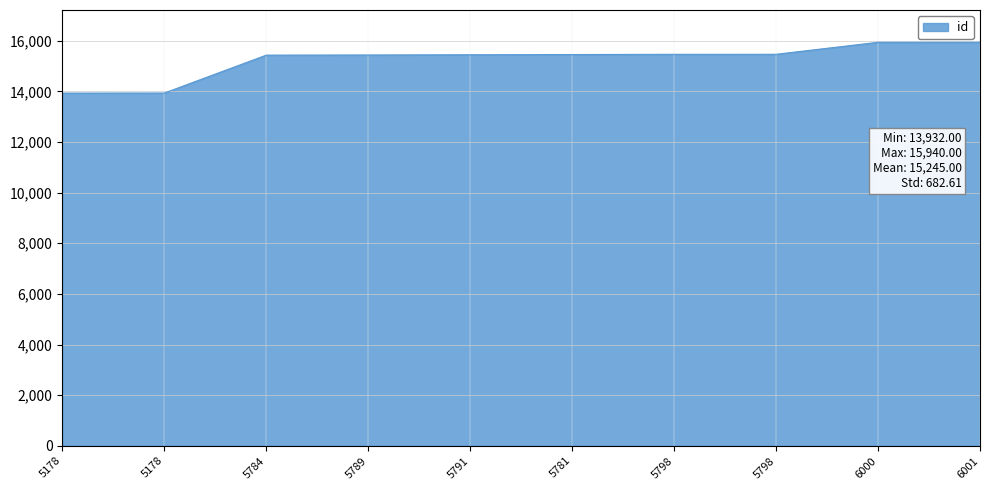

Does the chart have visible grid lines?

Yes